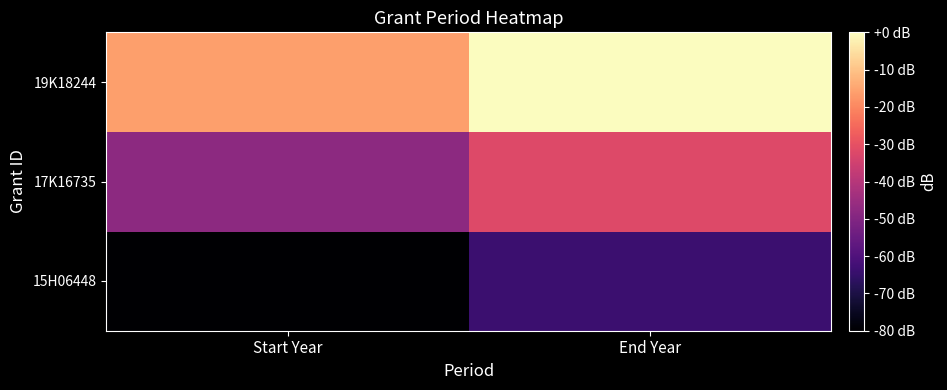

Which has a higher value, End Year or Start Year?

End Year